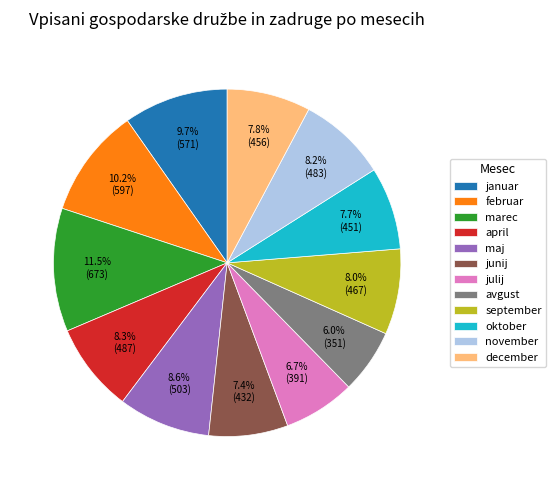

Count the number of slices in the pie.

12